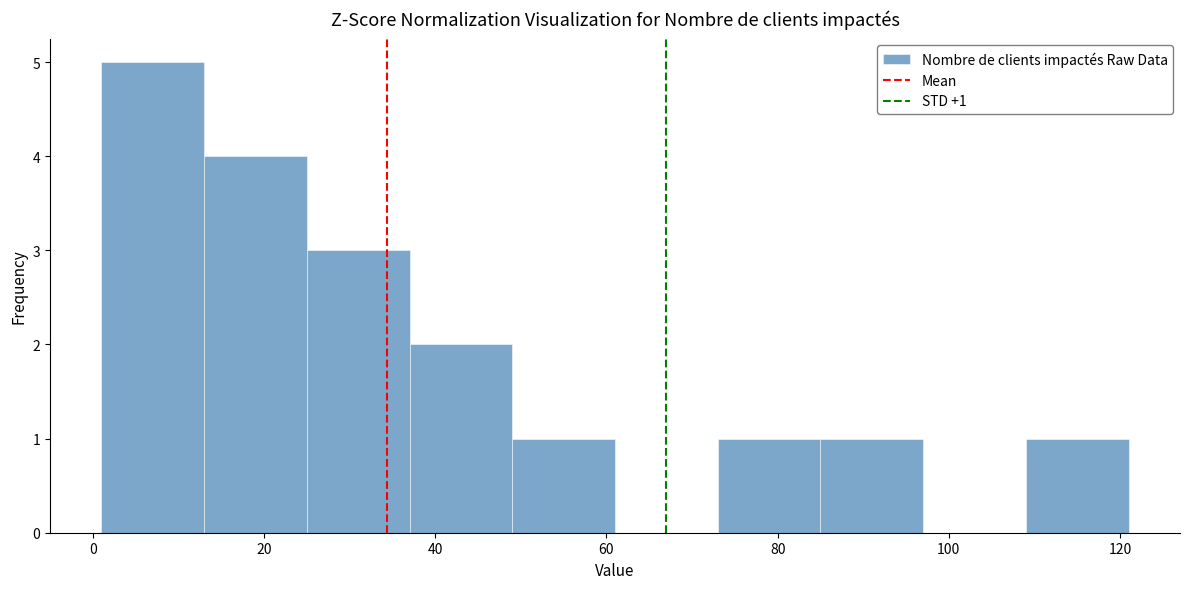

Which range on the x-axis has the tallest bar?

1 to 13